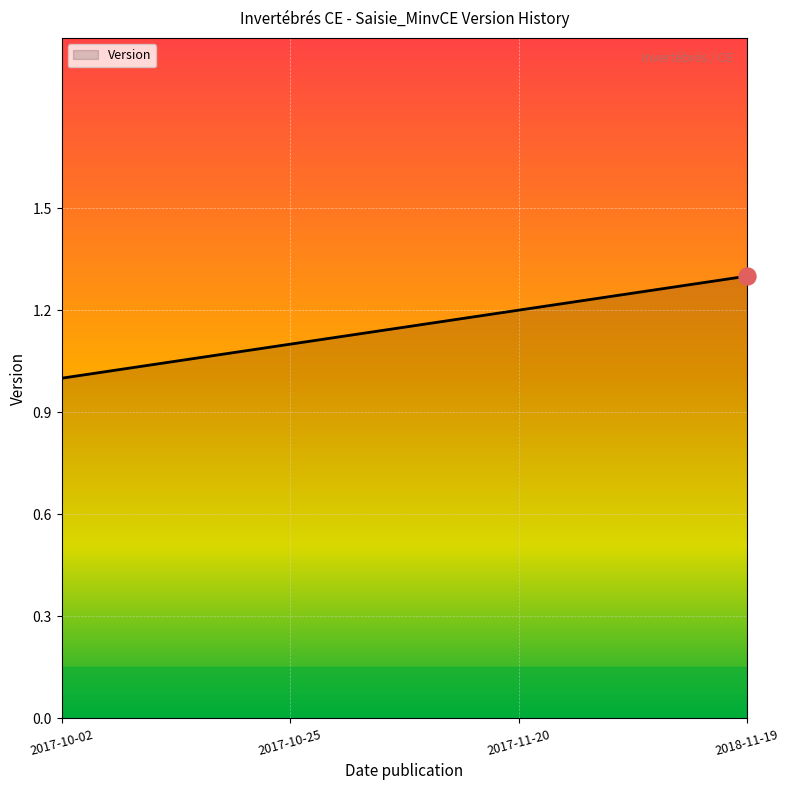

Approximately how many times larger is the value at 2018-11-19 compared to 2017-10-02?

1.3